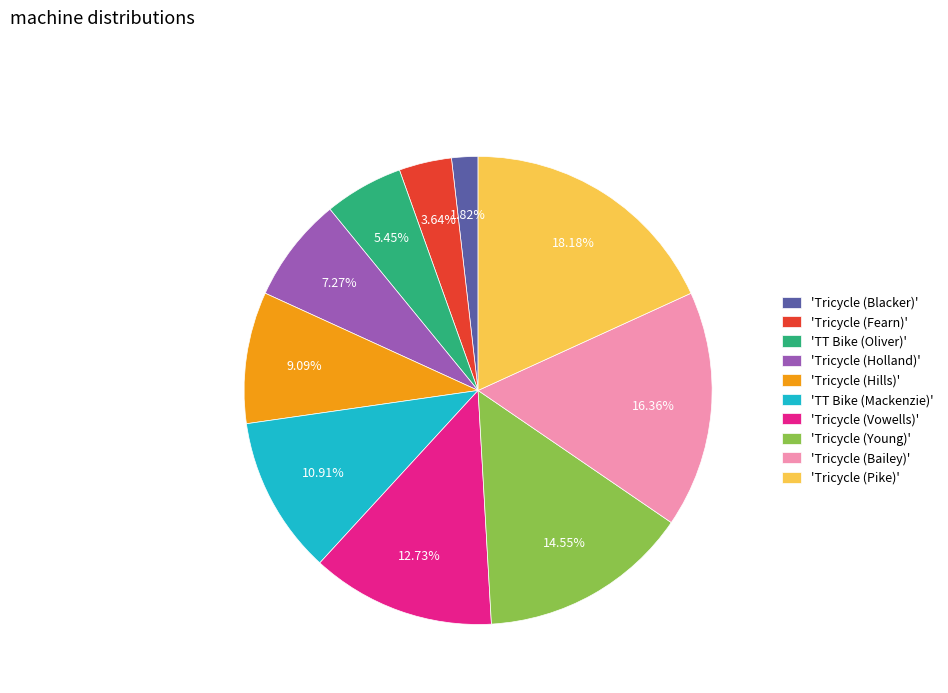

To the nearest percent, what is the average slice percentage?

10%